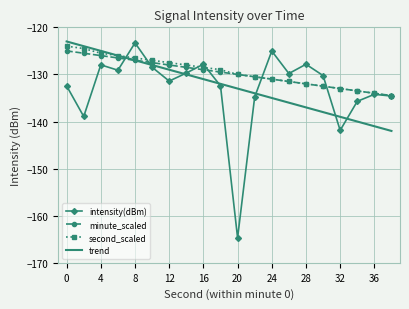

What is the sum of all second_scaled values?

-2589.0